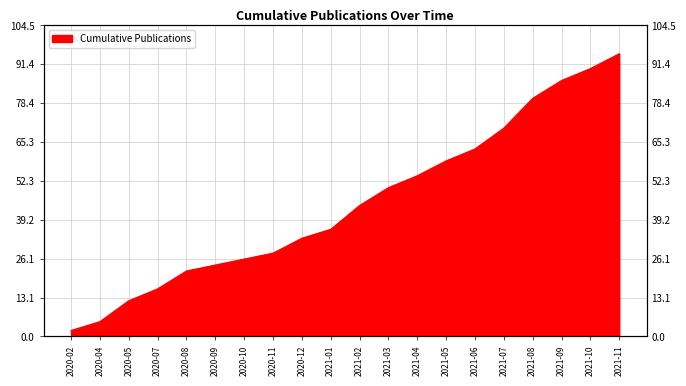

Count the number of values greater than 44.

9